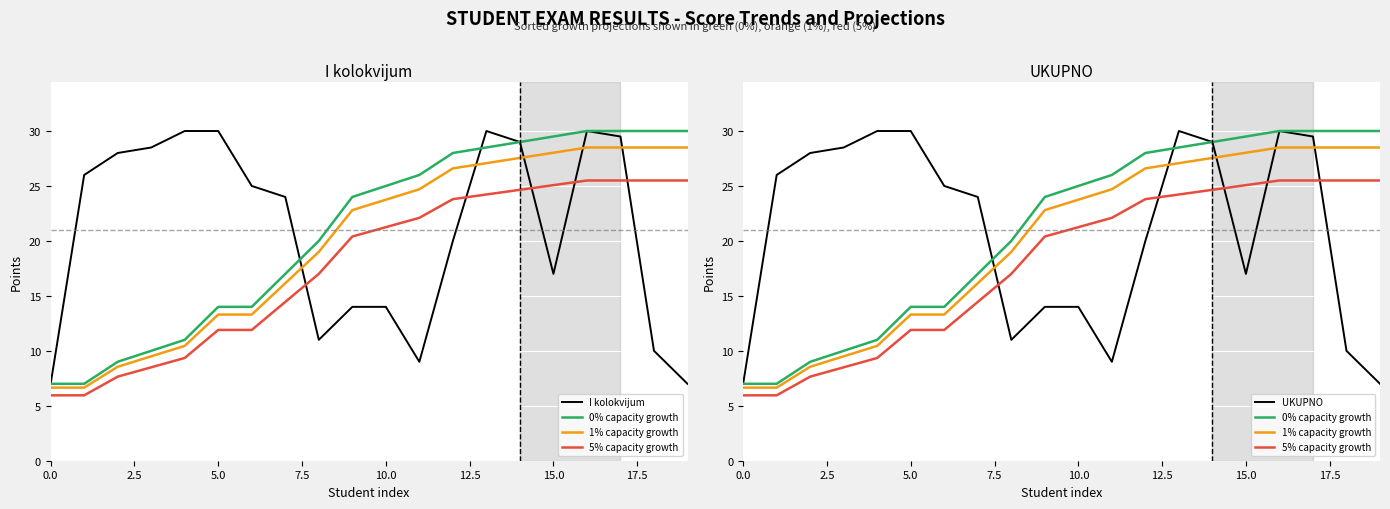

Which series changed the most between 2.5 and 18?

0% capacity growth